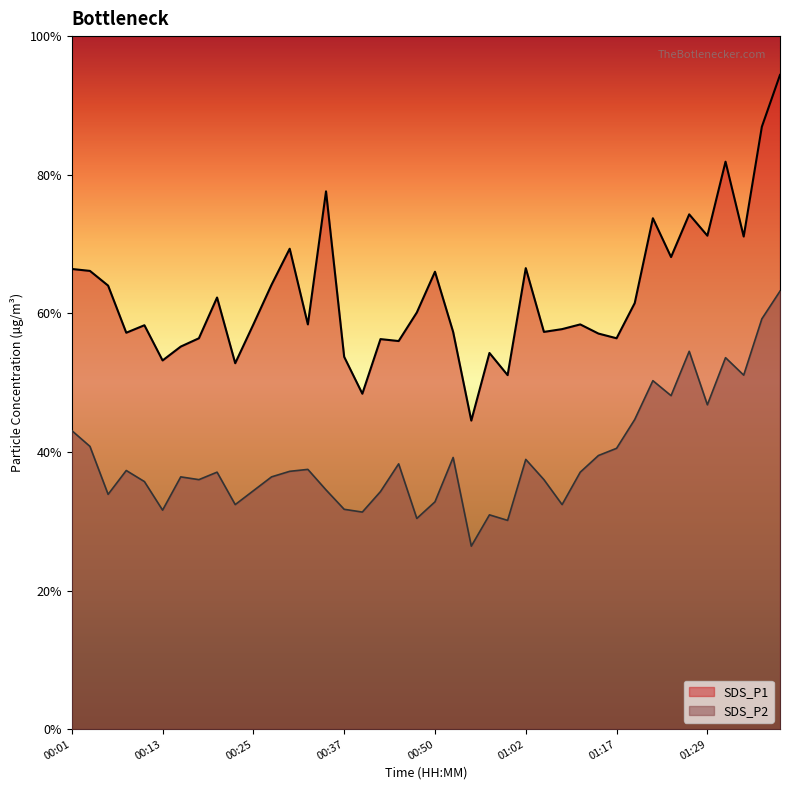

How many data points in SDS_P1 are above 14?

31